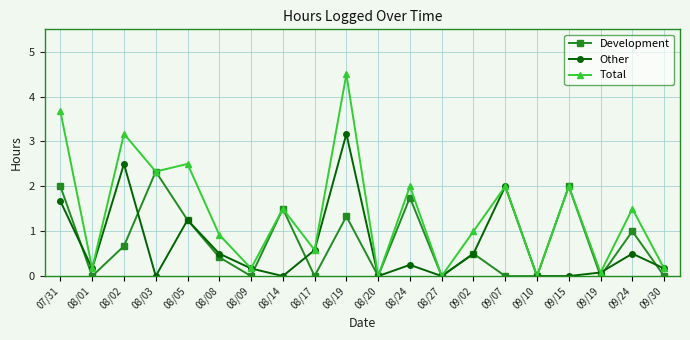

Rank the series by their maximum value, from lowest to highest.

Development, Other, Total